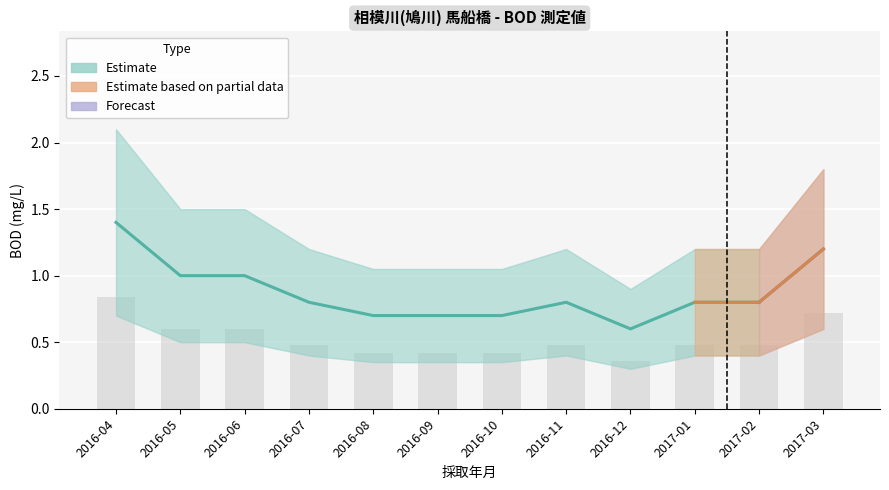

What is the maximum value for BOD?

1.4